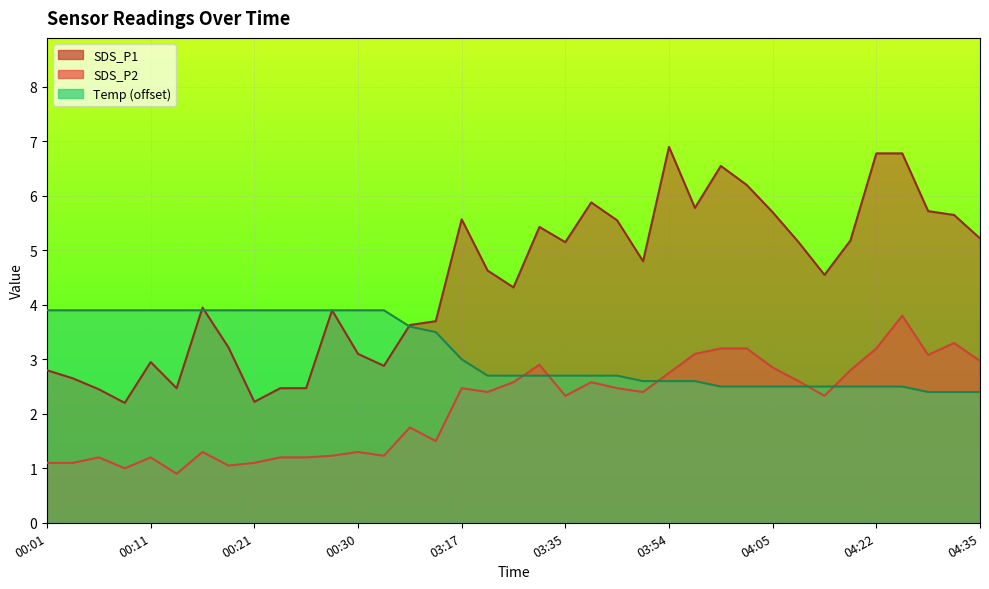

True or false: Temp and SDS_P2 intersect in this chart.

True